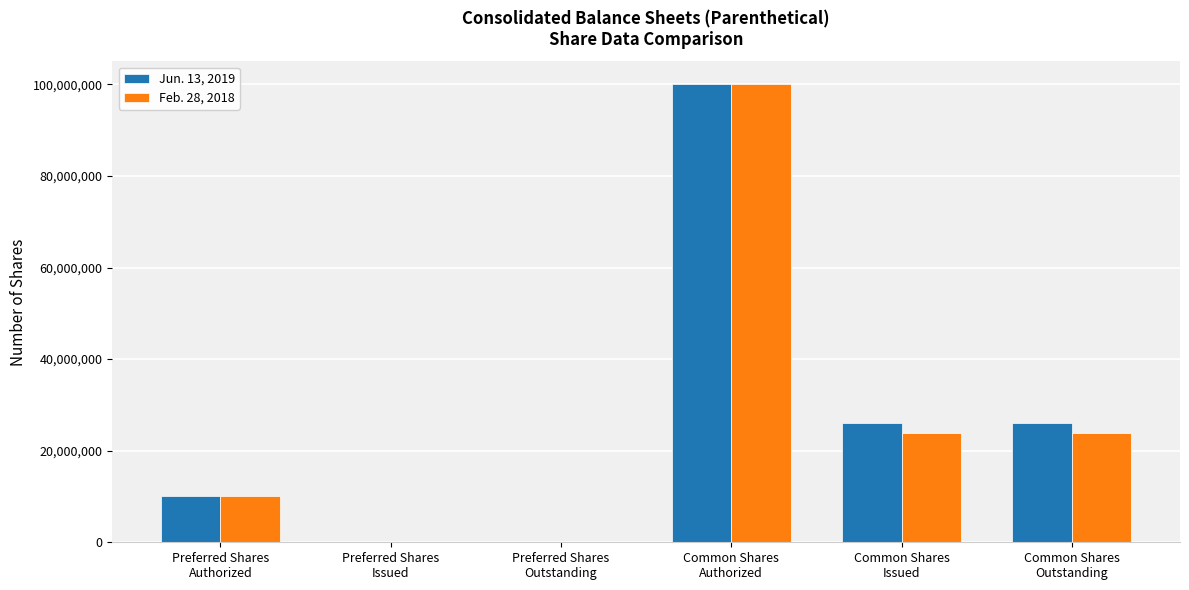

What are all the series names shown in the legend?

Jun. 13, 2019, Feb. 28, 2018